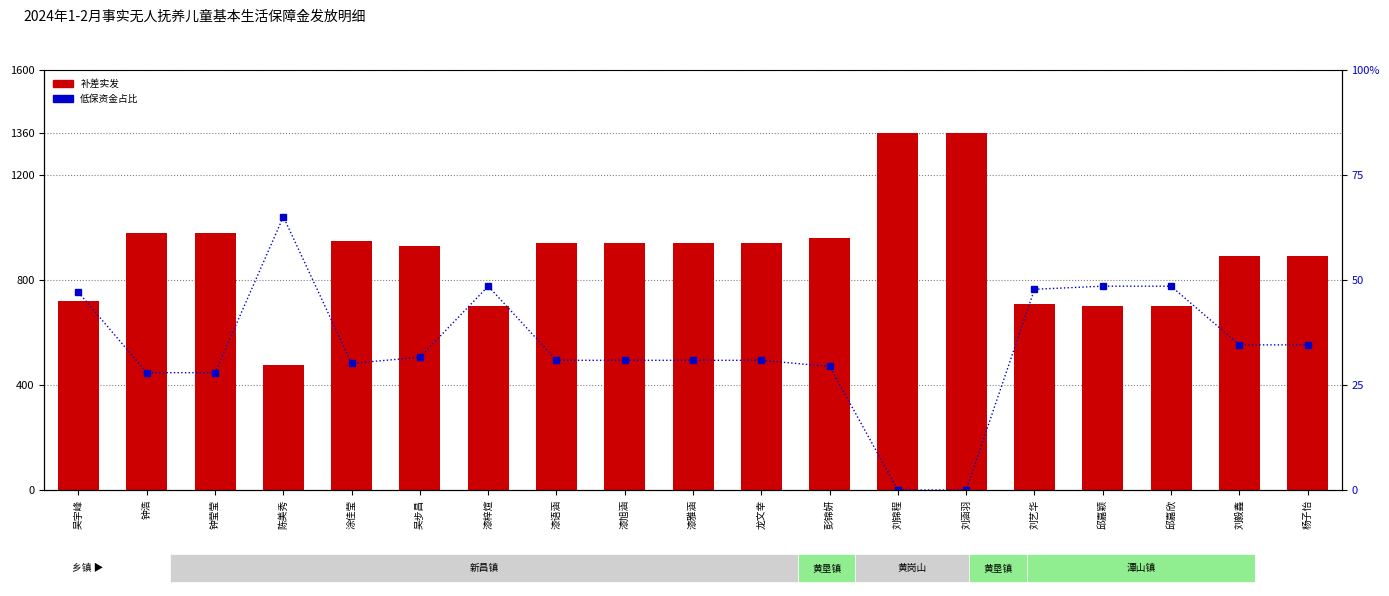

The 低保资金占比(%) series shows 79.3 at 刘艺华. True or false?

False